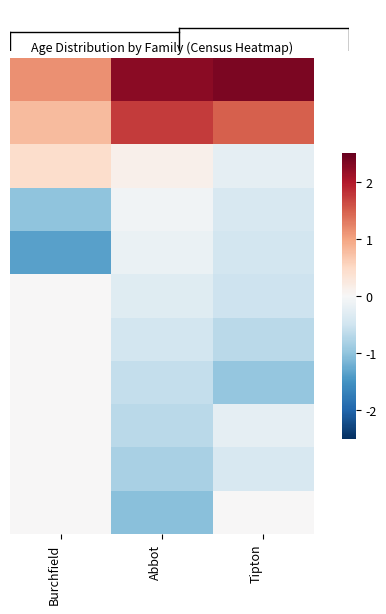

Which category has the highest value across all series?

Tipton